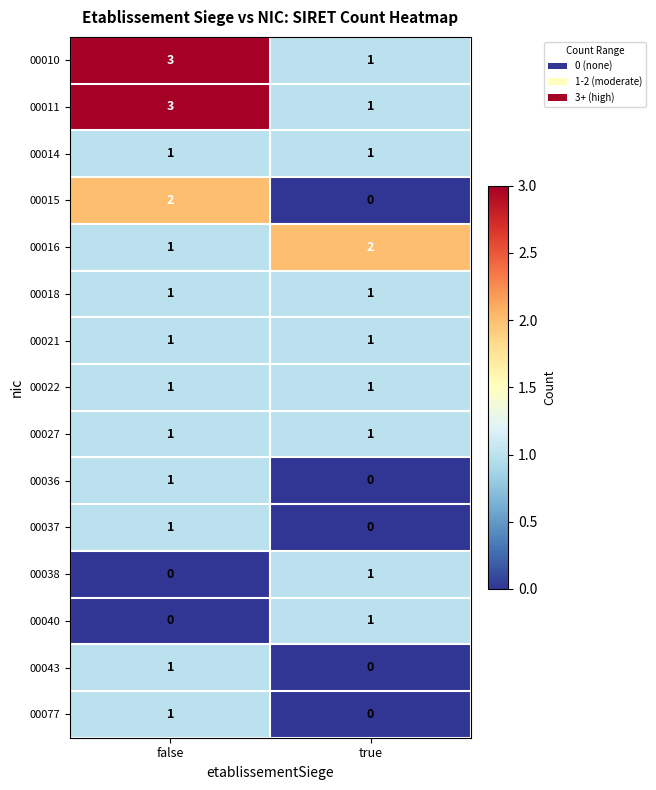

How many series are shown in this chart?

15